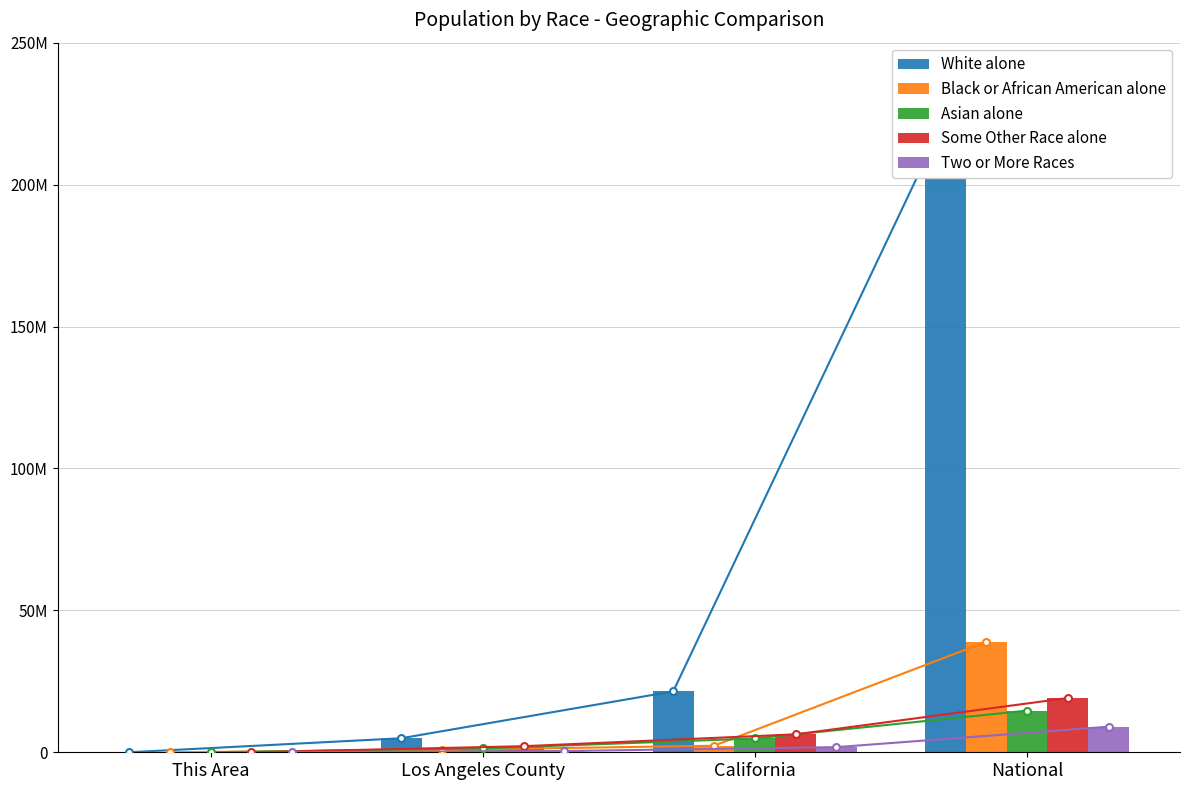

What is the value of the Black or African American alone bar at the 2nd from the left?

856874